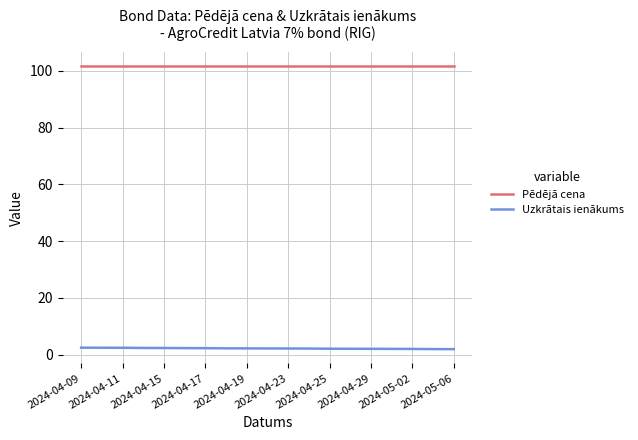

List the series in order of their peak value, highest first.

Pēdējā cena, Uzkrātais ienākums